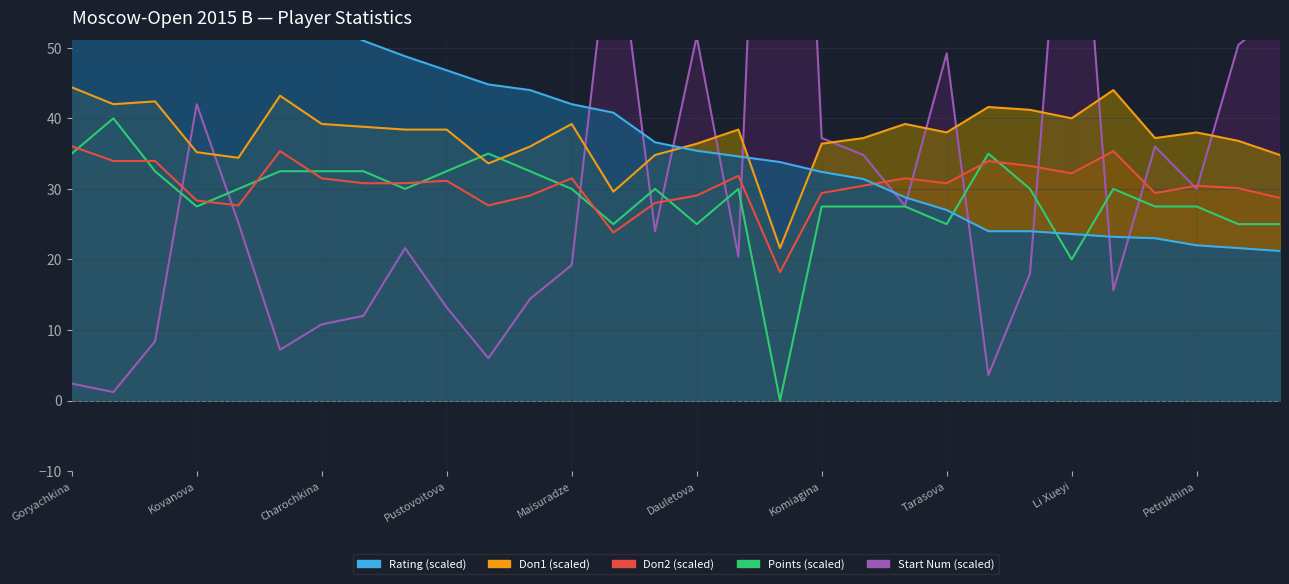

At which category does Doп1 reach its first local peak?

Szczepkowska